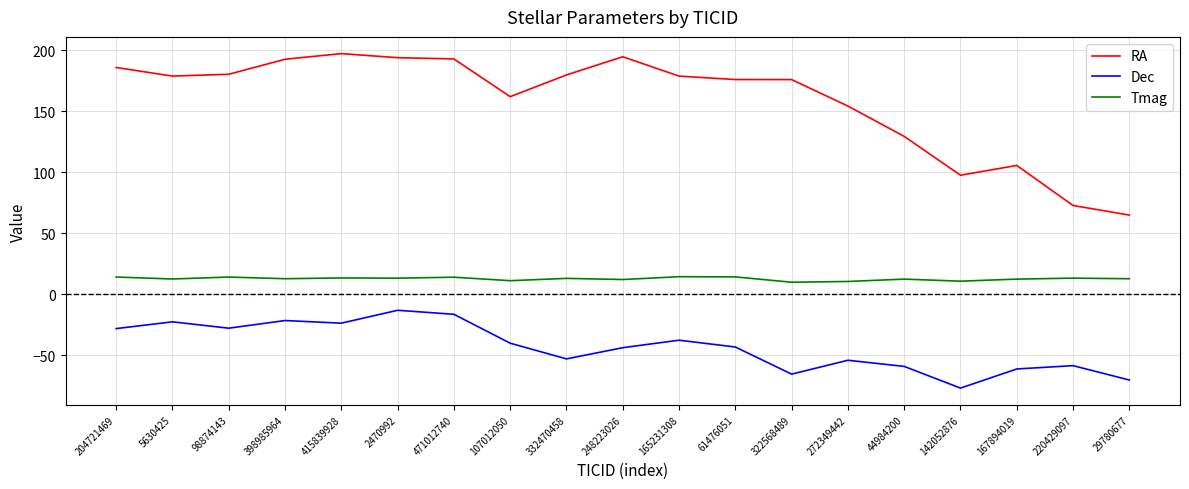

What is the spread (max minus min) of values at 61476051?

219.1